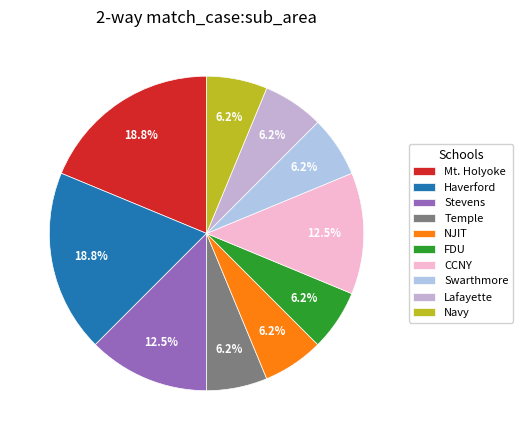

True or false: Swarthmore accounts for 1% of the total.

False